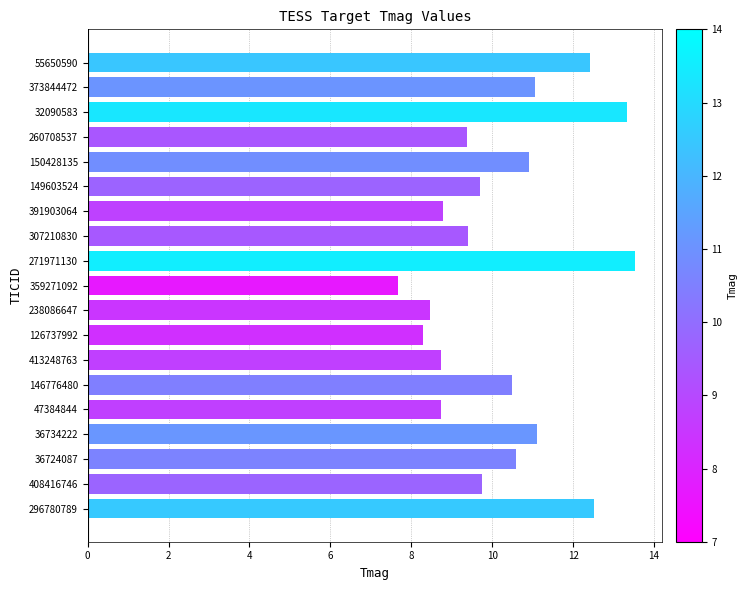

How many bars are there in total?

19